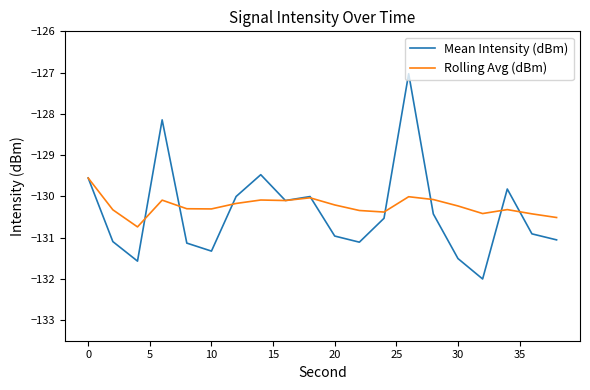

Which series has the widest spread of values?

Mean Intensity (dBm)